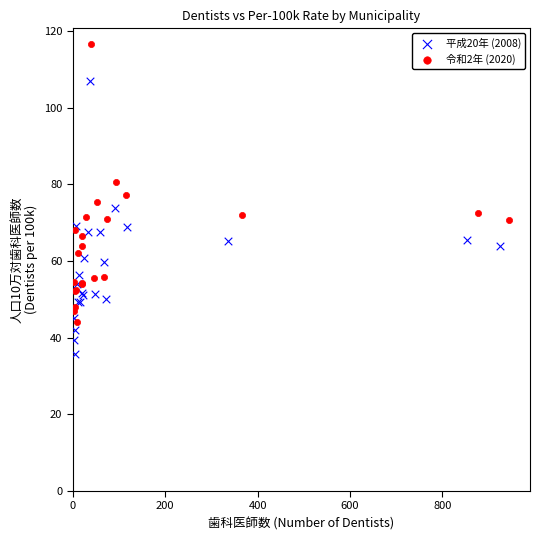

Which series reaches the minimum Y coordinate?

平成20年 (2008)